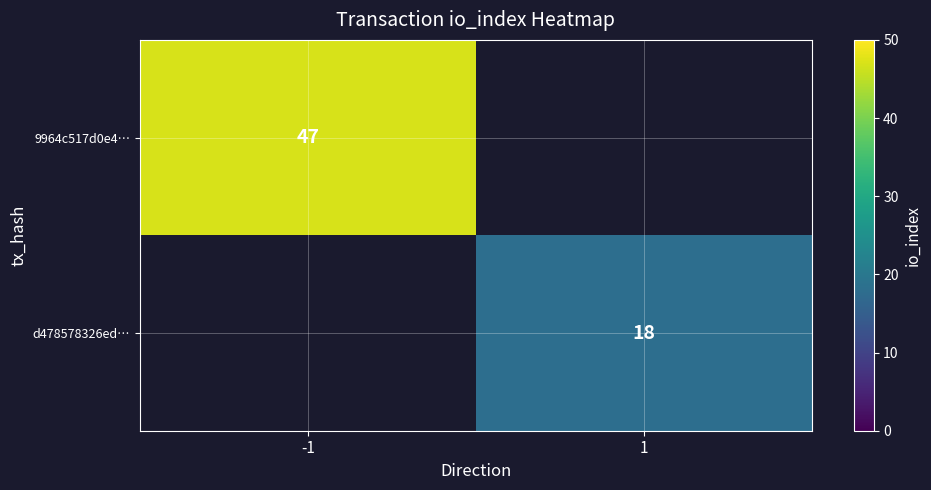

Is it true that 9964c517d0e4… equals 47 at -1?

True